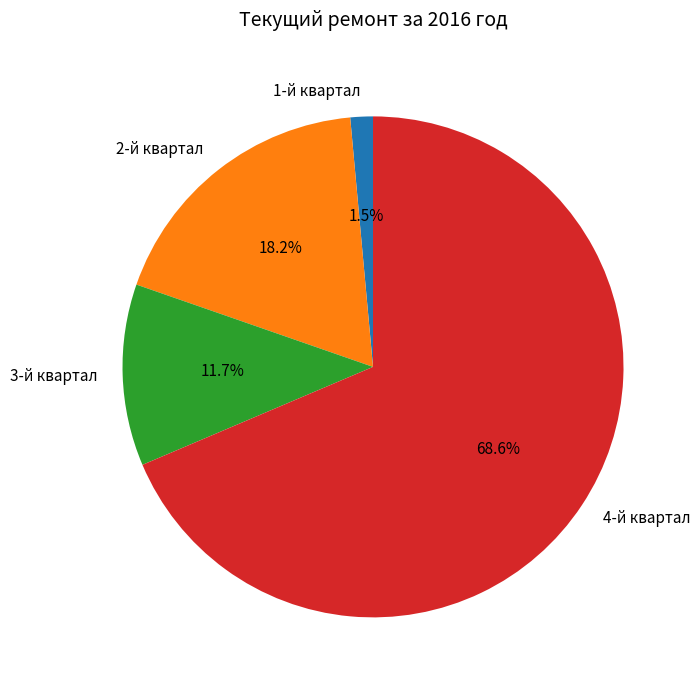

What percentage is the 3-й квартал slice, to the nearest percent?

12%